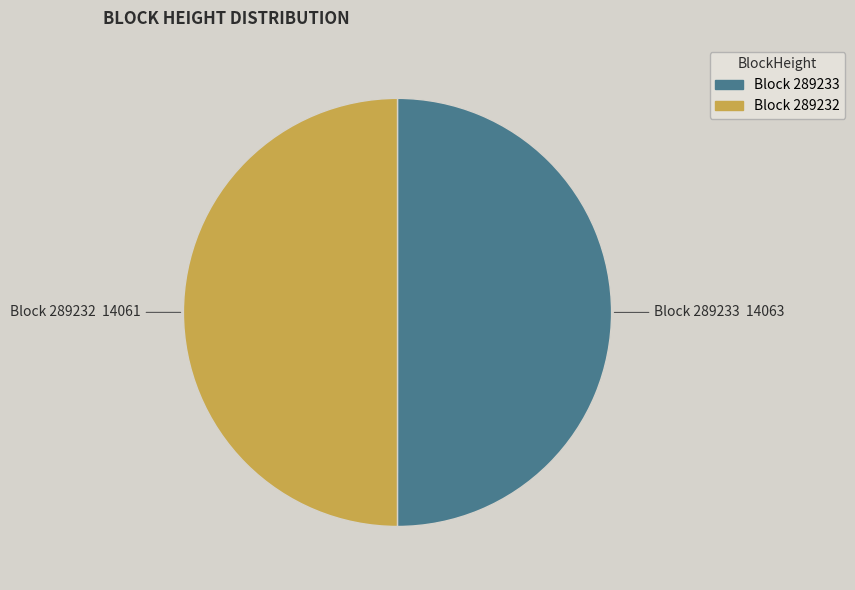

To the nearest percent, what is the average slice percentage?

50%